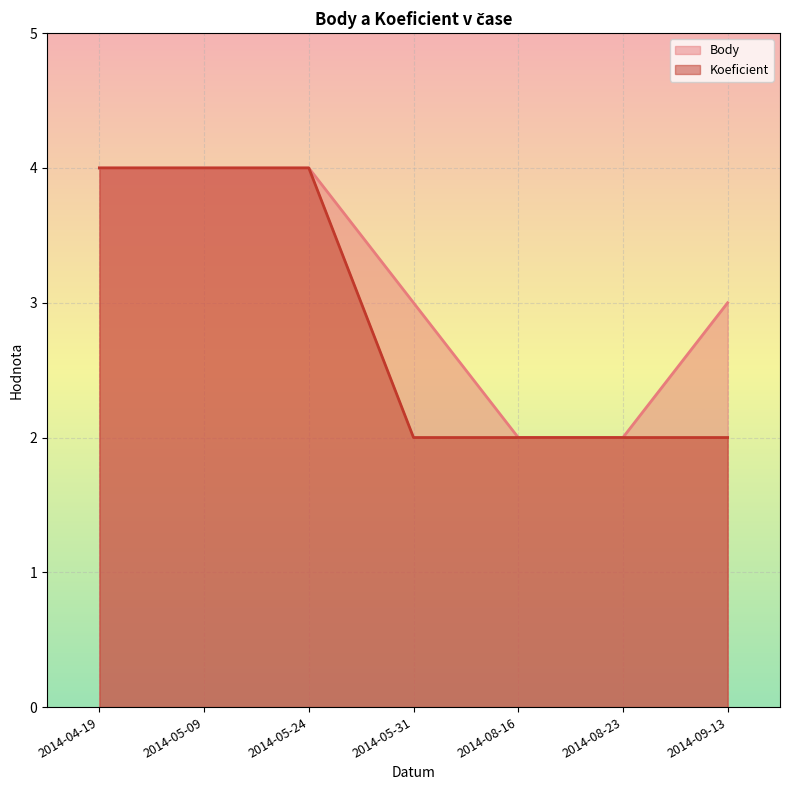

What is the value of the Body point at the 2nd from the left?

4